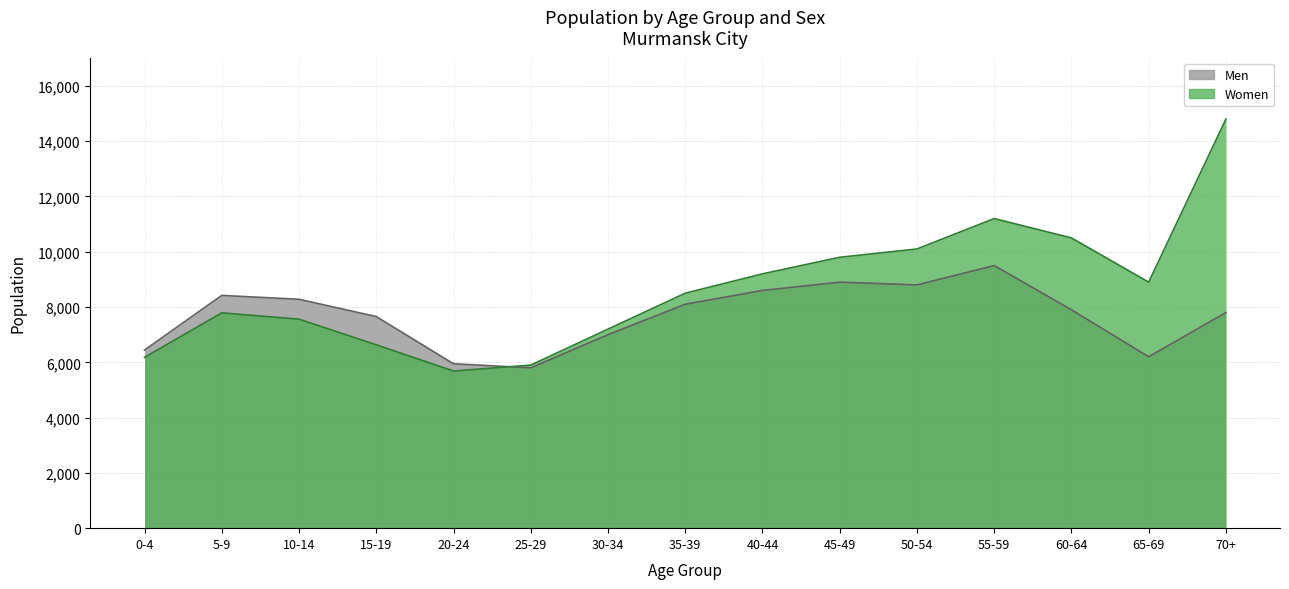

Which label corresponds to the largest value in the chart?

70+